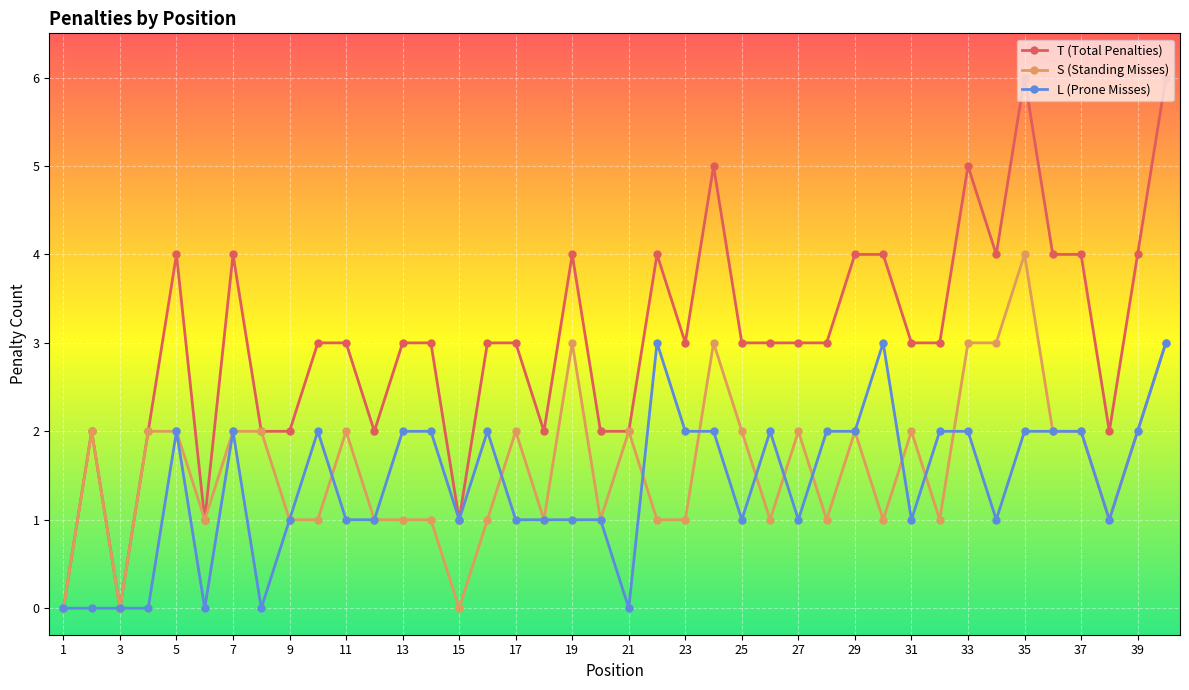

How many S (Standing Misses) values are between 1 and 2?

31